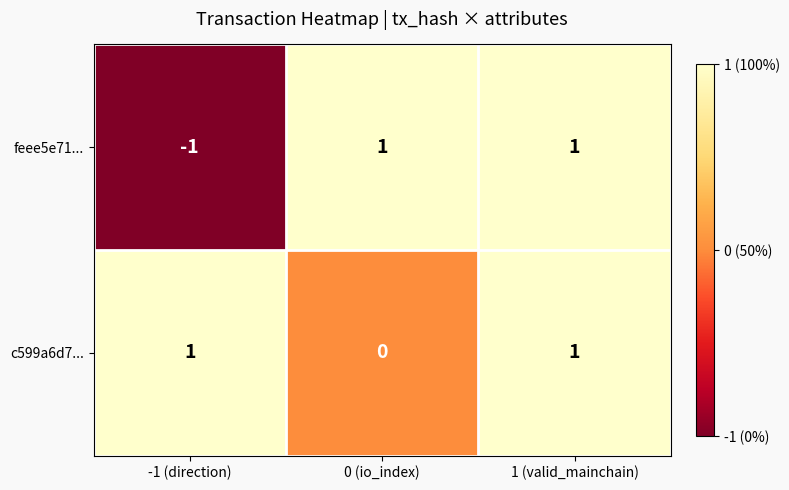

What is the total value across all series at 0 (io_index)?

1